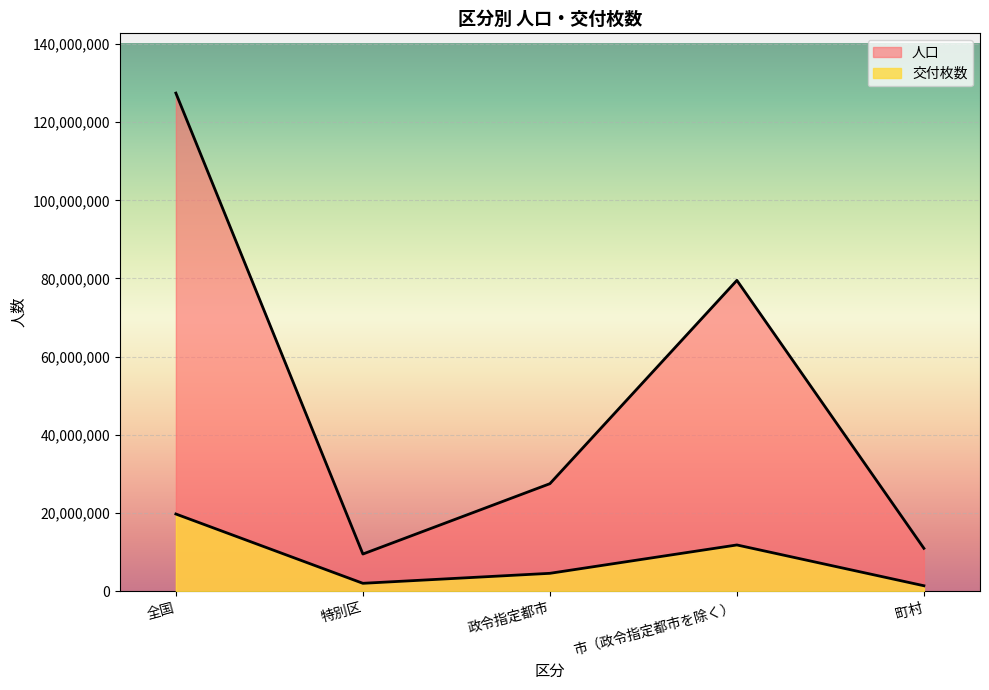

How many lines are shown in the chart?

2